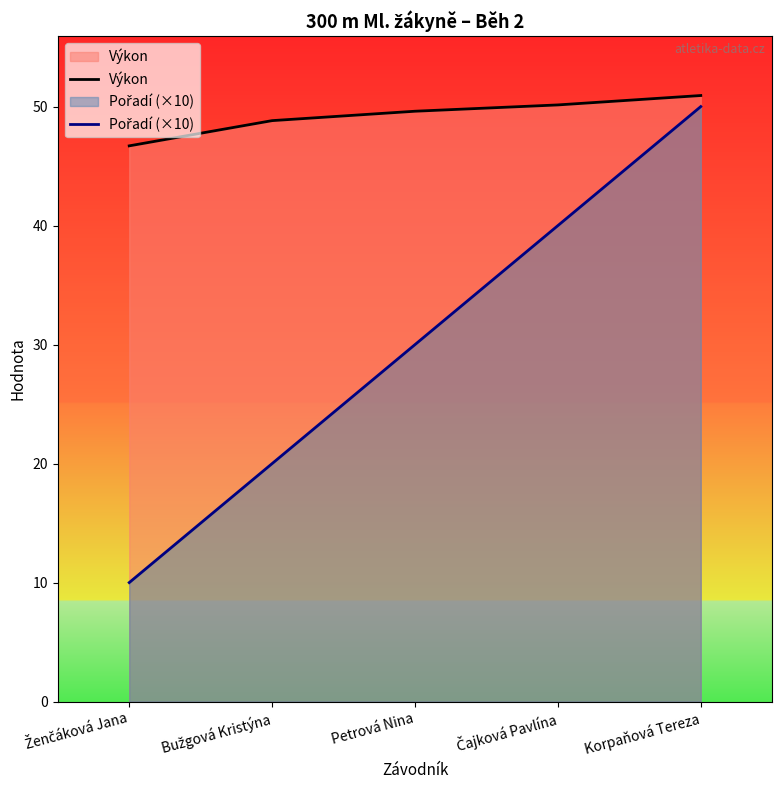

Is it true that Pořadí (×10) equals 70.2 at Korpaňová Tereza?

False